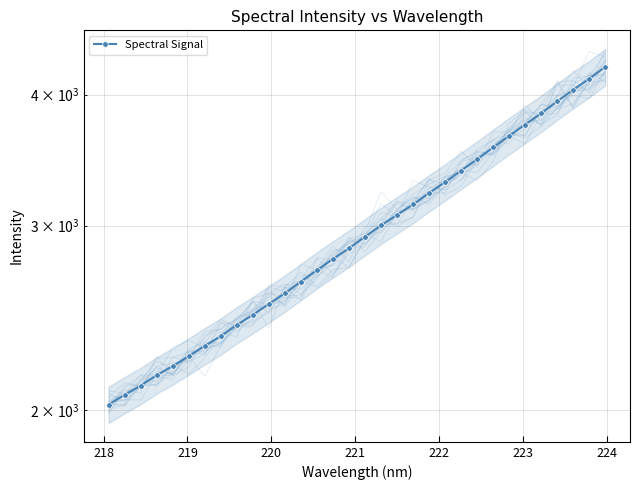

What is the difference between the maximum and minimum values?

2226.8